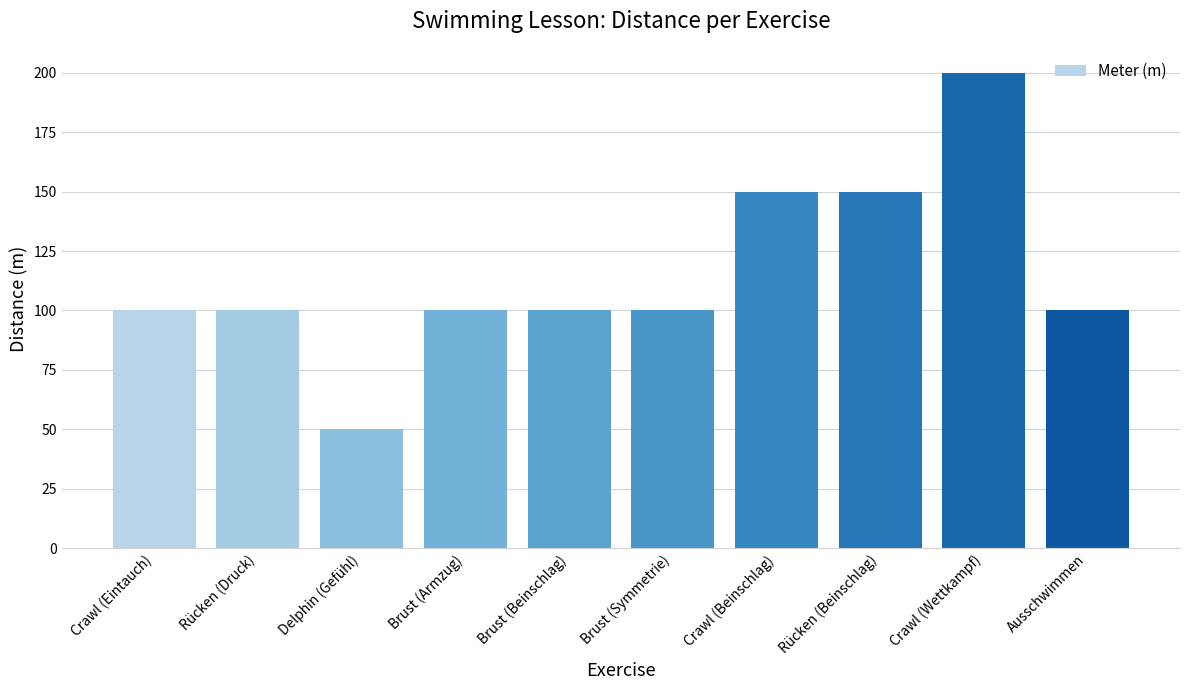

The value at Rücken (Druck) is 100. True or false?

True